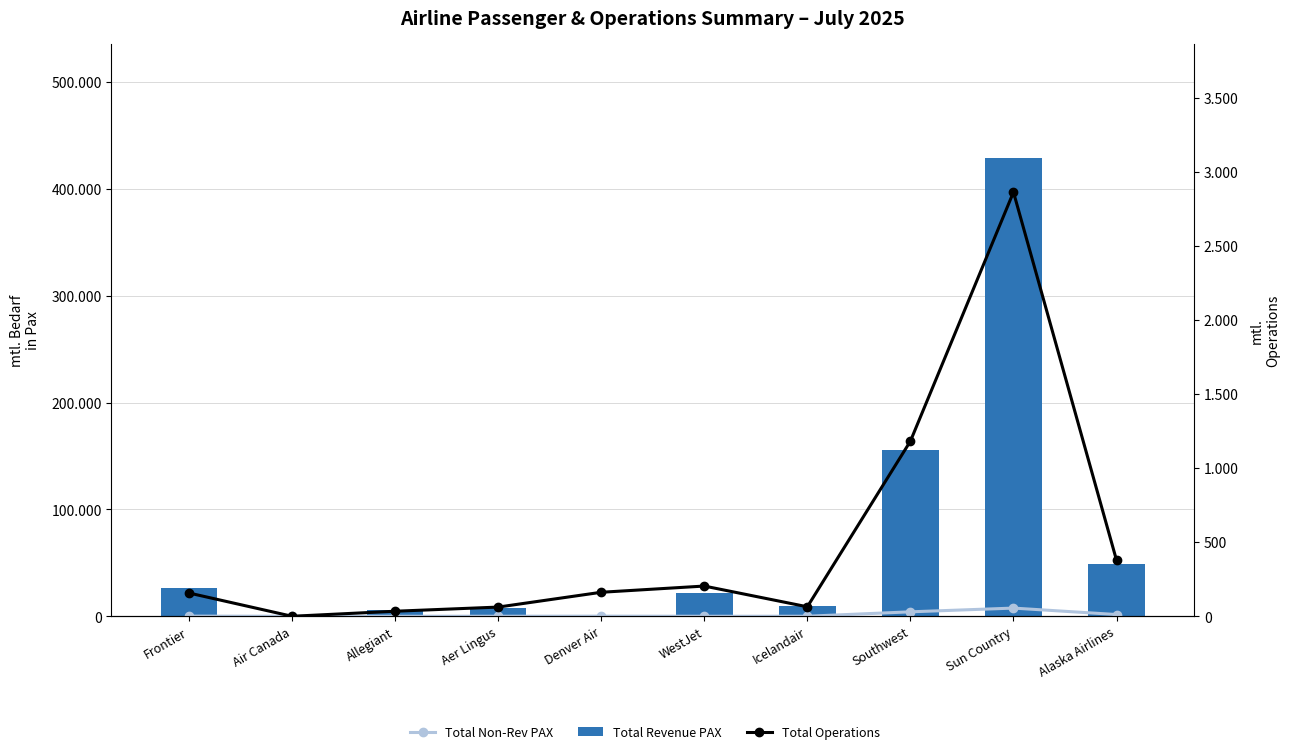

The value of Total Non-Rev PAX at Alaska Airlines is 760. True or false?

False